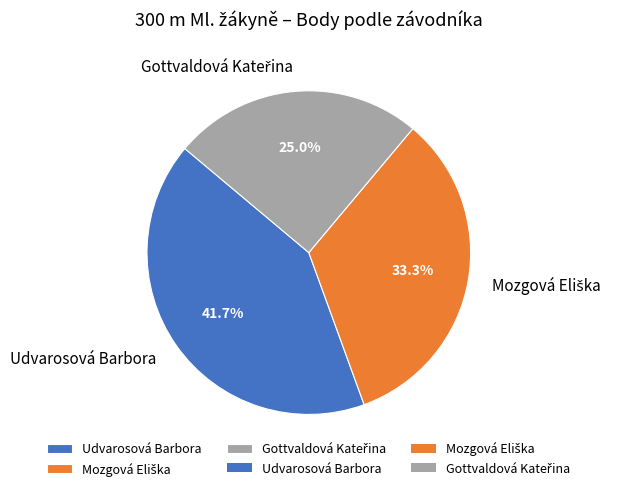

How much of the chart is everything except Udvarosová Barbora?

58.3%